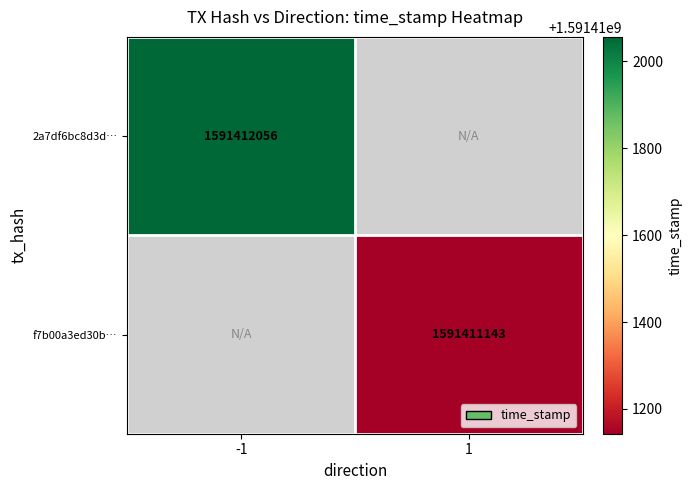

What is the spread (max minus min) of values at time_stamp?

913